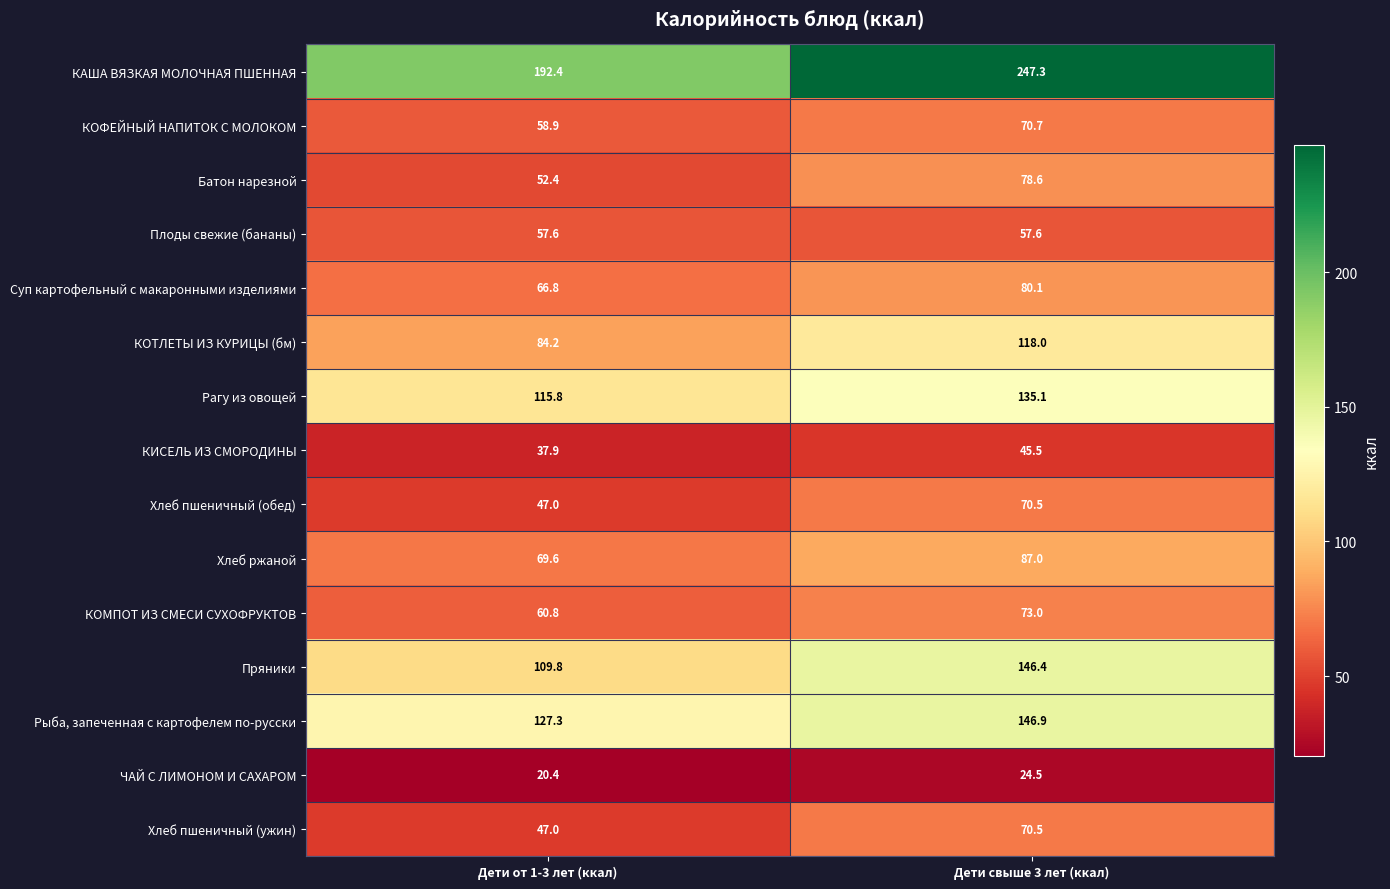

The КАША ВЯЗКАЯ МОЛОЧНАЯ ПШЕННАЯ series shows 80.6 at Дети от 1-3 лет (ккал). True or false?

False